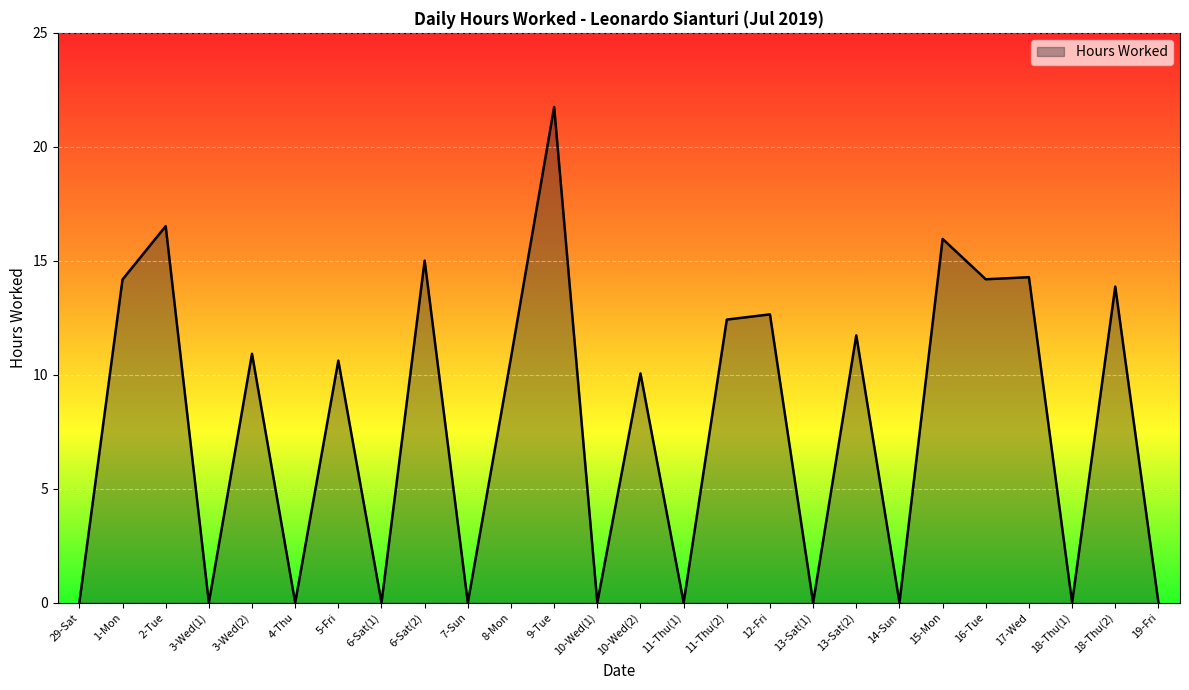

Between 13-Sat(2) and 1-Mon, which is larger?

1-Mon